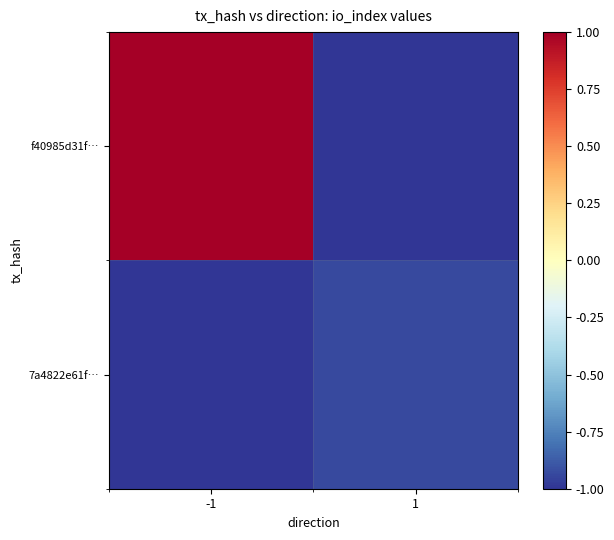

Between -1 and 1, which series saw the biggest shift?

f40985d31f…